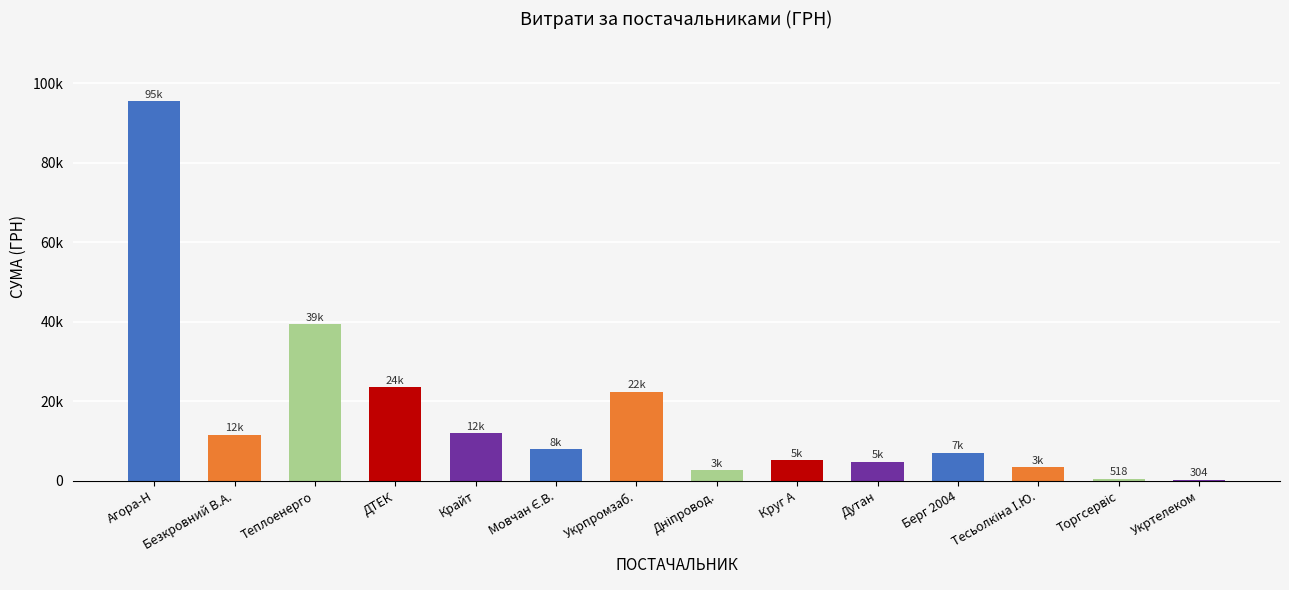

At which category does the chart reach its peak across all series?

Агора-Н